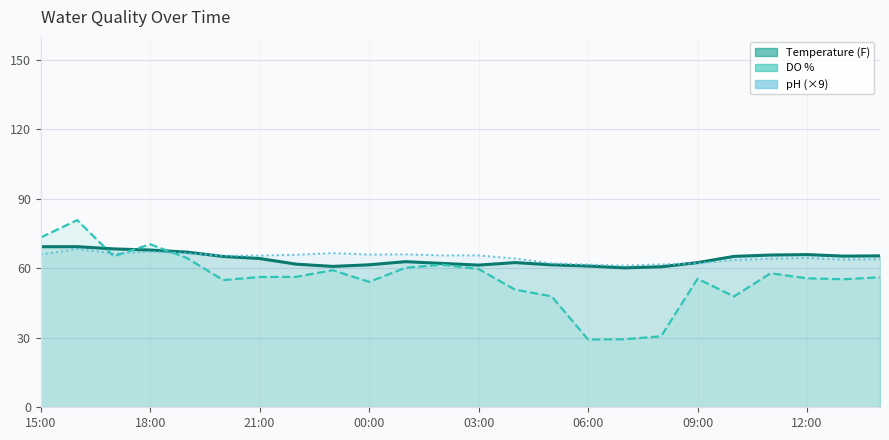

What are all the series names shown in the legend?

Temperature (F), DO %, pH (×9)